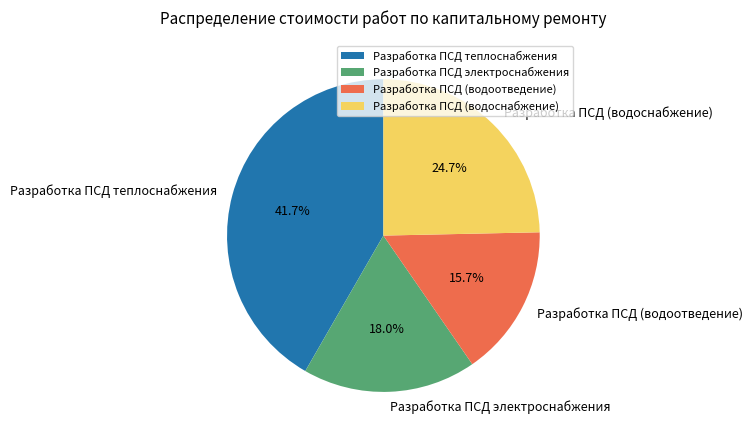

Does Разработка ПСД (водоотведение) account for over 50% of the chart?

No